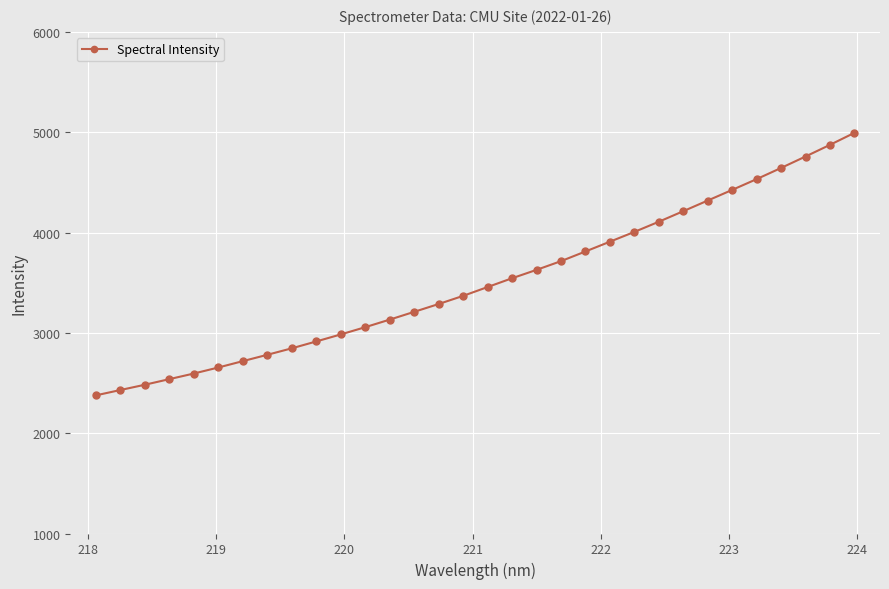

How many data points are above 3456?

16